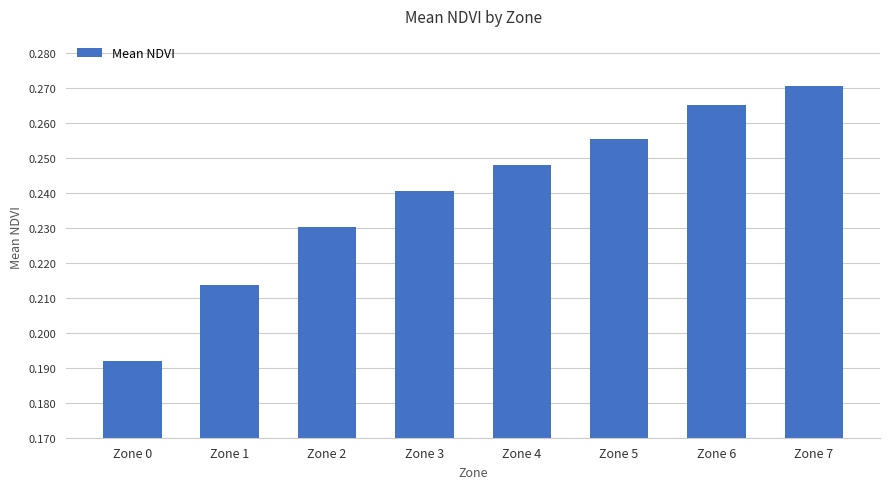

Count the number of data series in this chart.

1